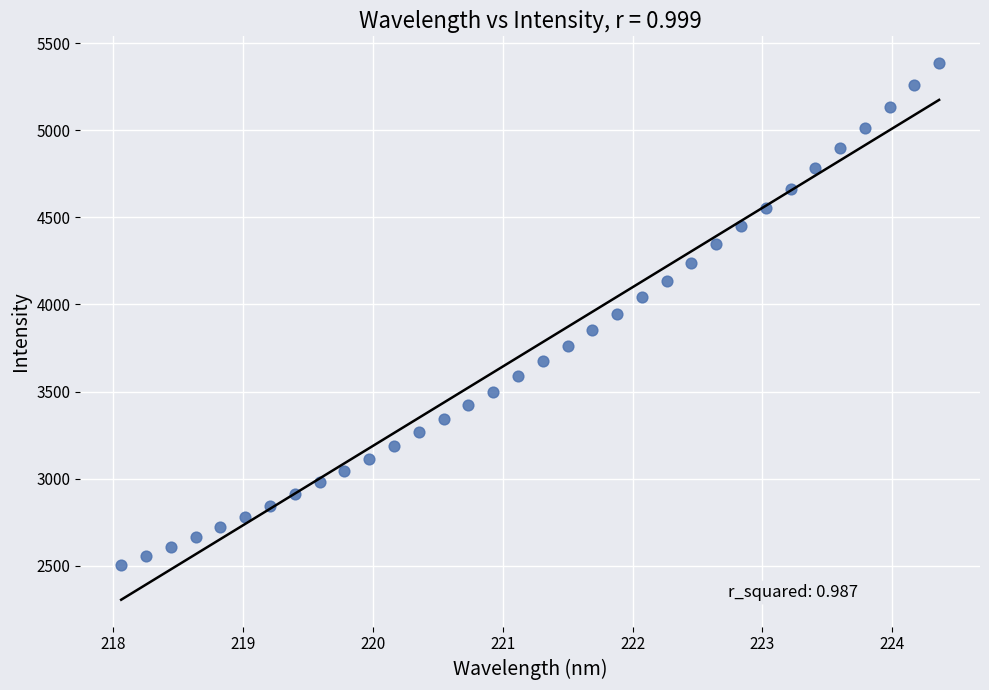

What is the range of X values (max minus min)?

6.3